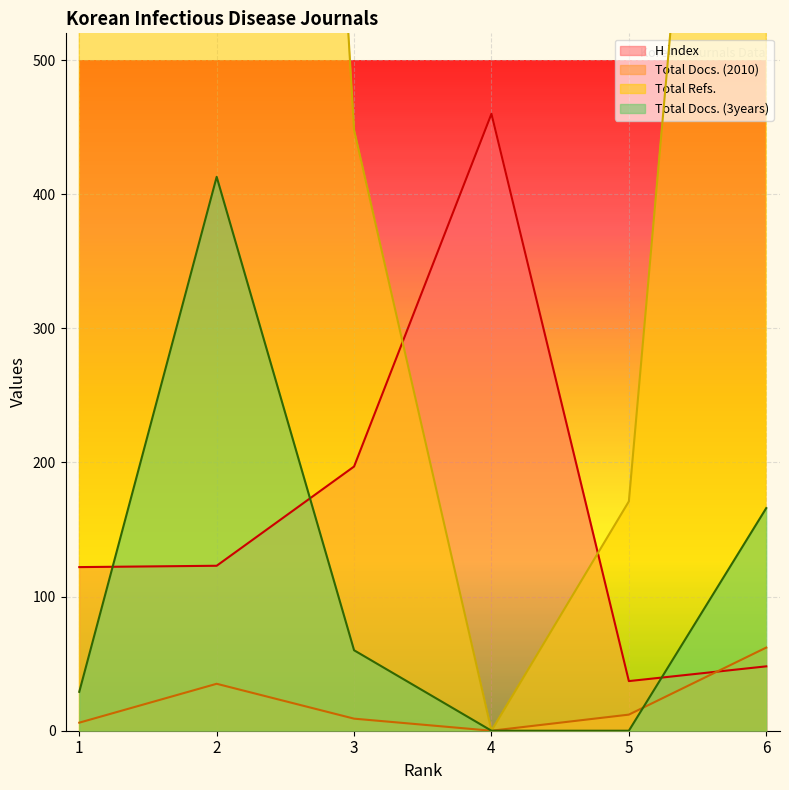

Which series has the widest spread of values?

Total Refs.